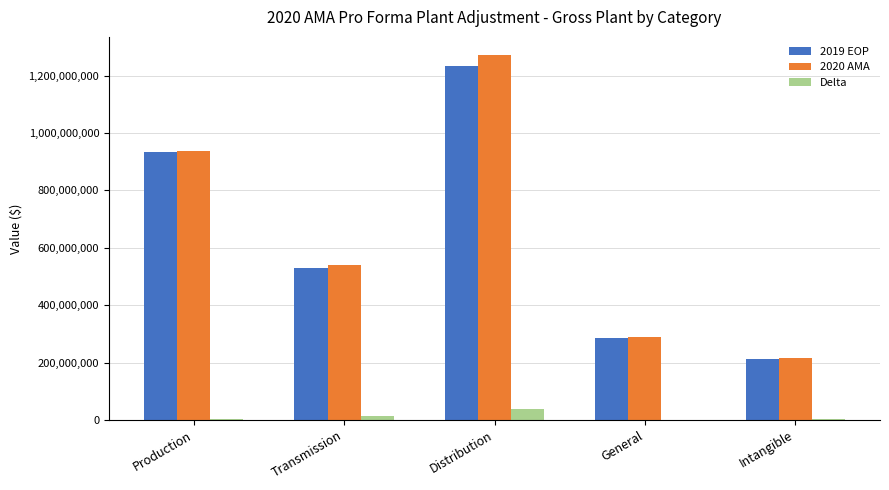

What value does the Delta series have at Distribution?

37867136